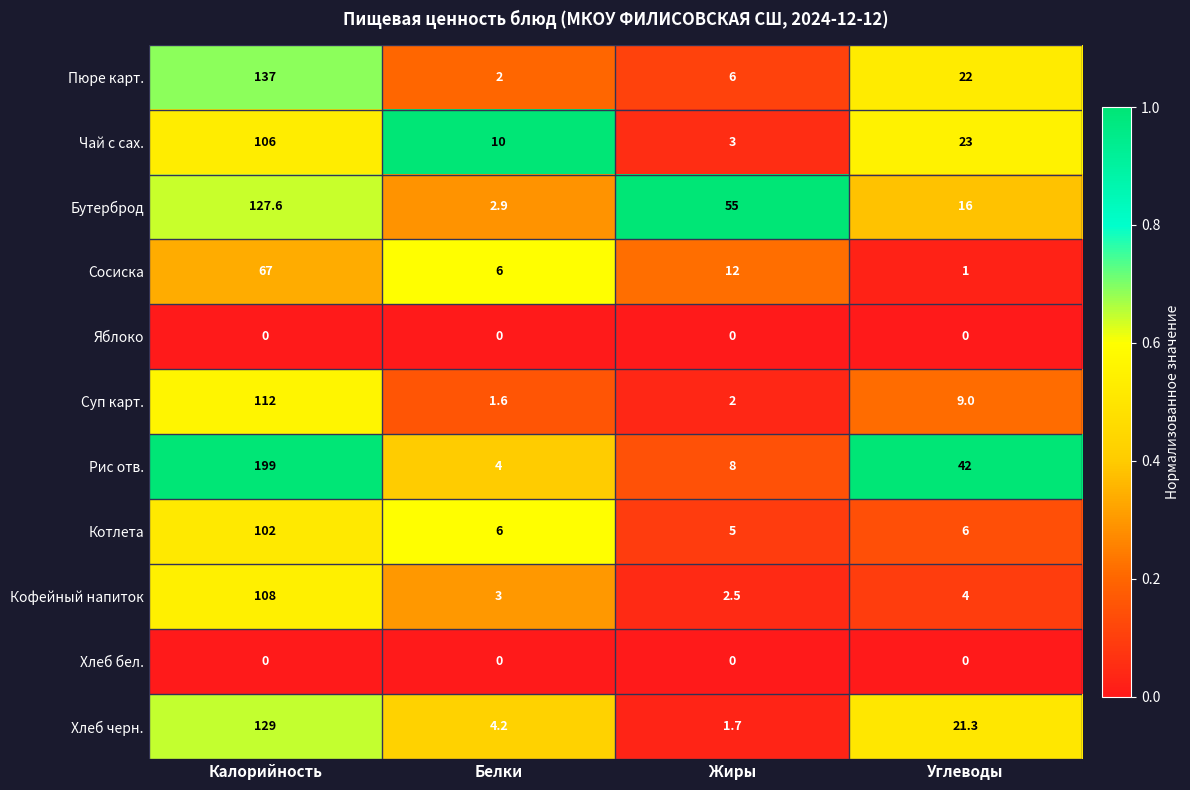

What is the sum of the Пюре карт. values at Белки and Углеводы?

24.0